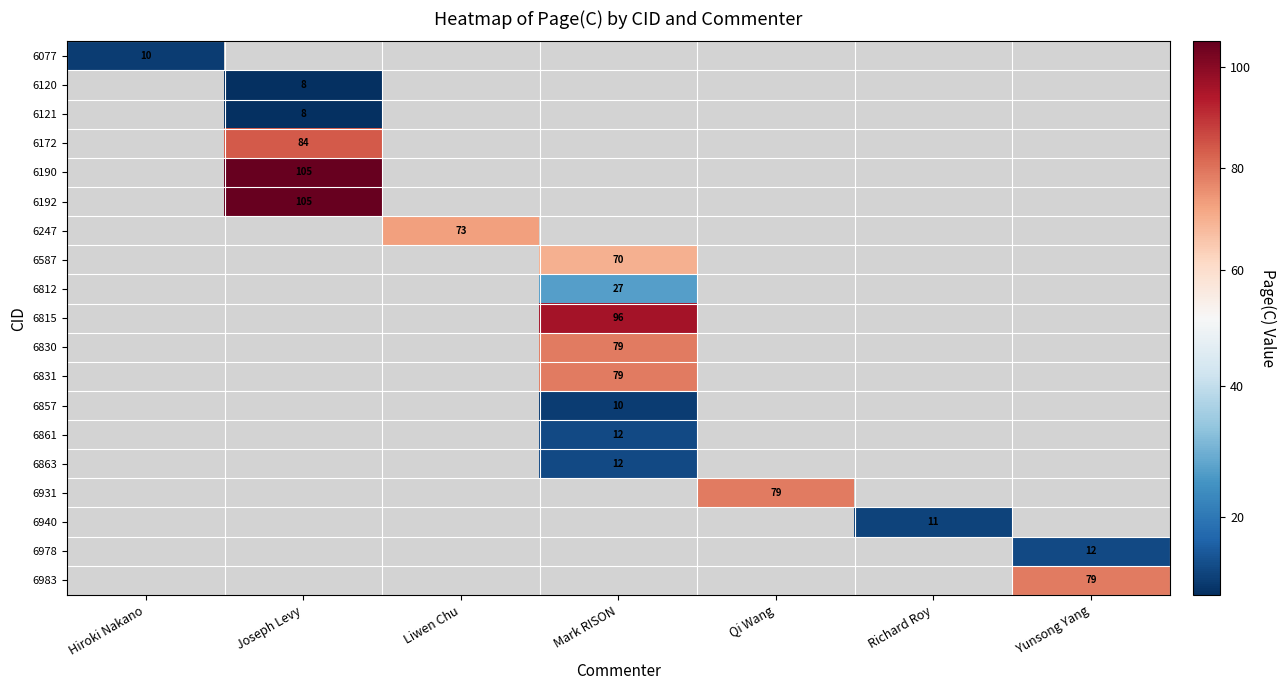

Which category has the highest value across all series?

Joseph Levy